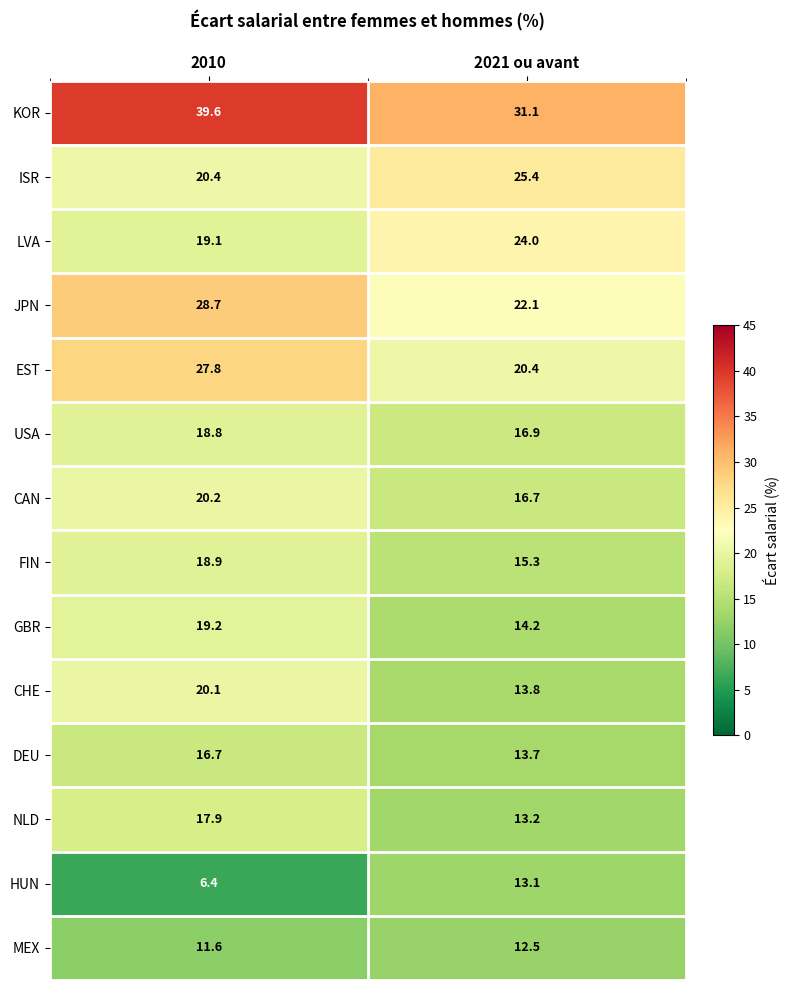

Count the number of categories in the chart.

2